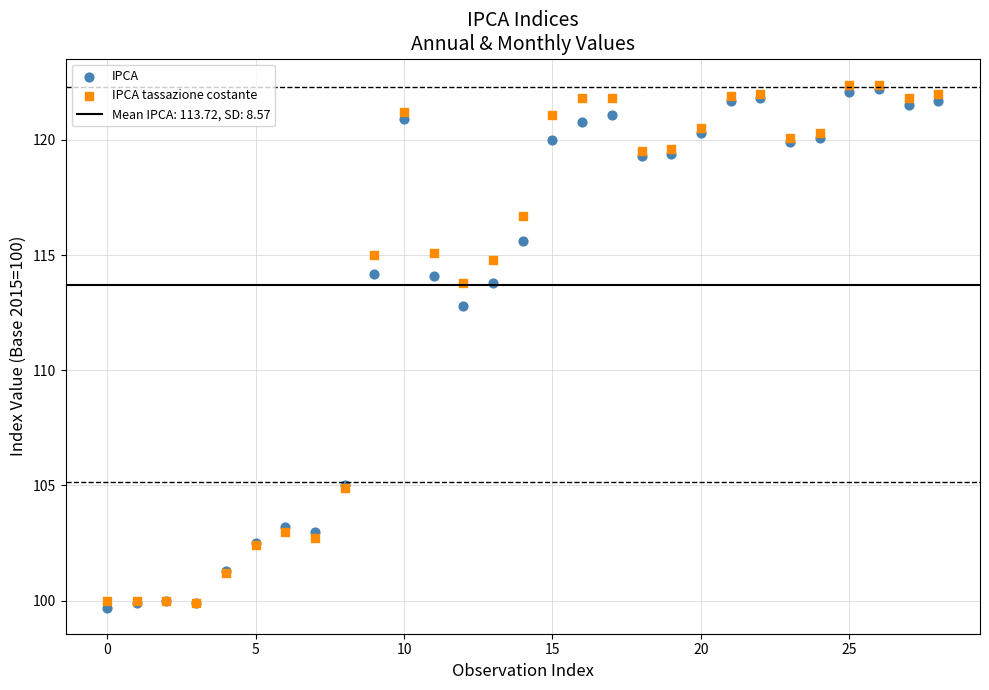

Which series contains the lowest Y value?

IPCA